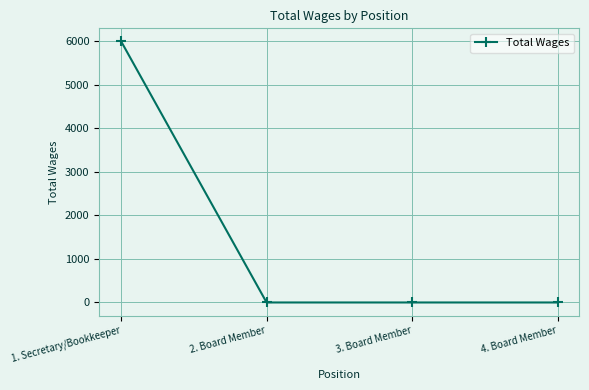

What is the label of the 3rd point from the left?

3. Board Member